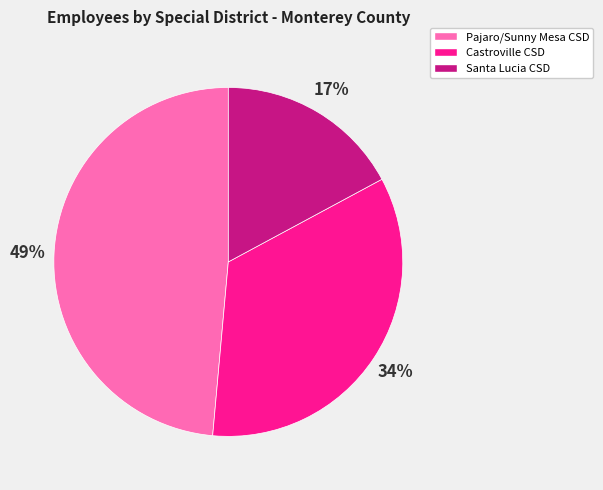

The Castroville CSD slice represents 34% of the pie. True or false?

True